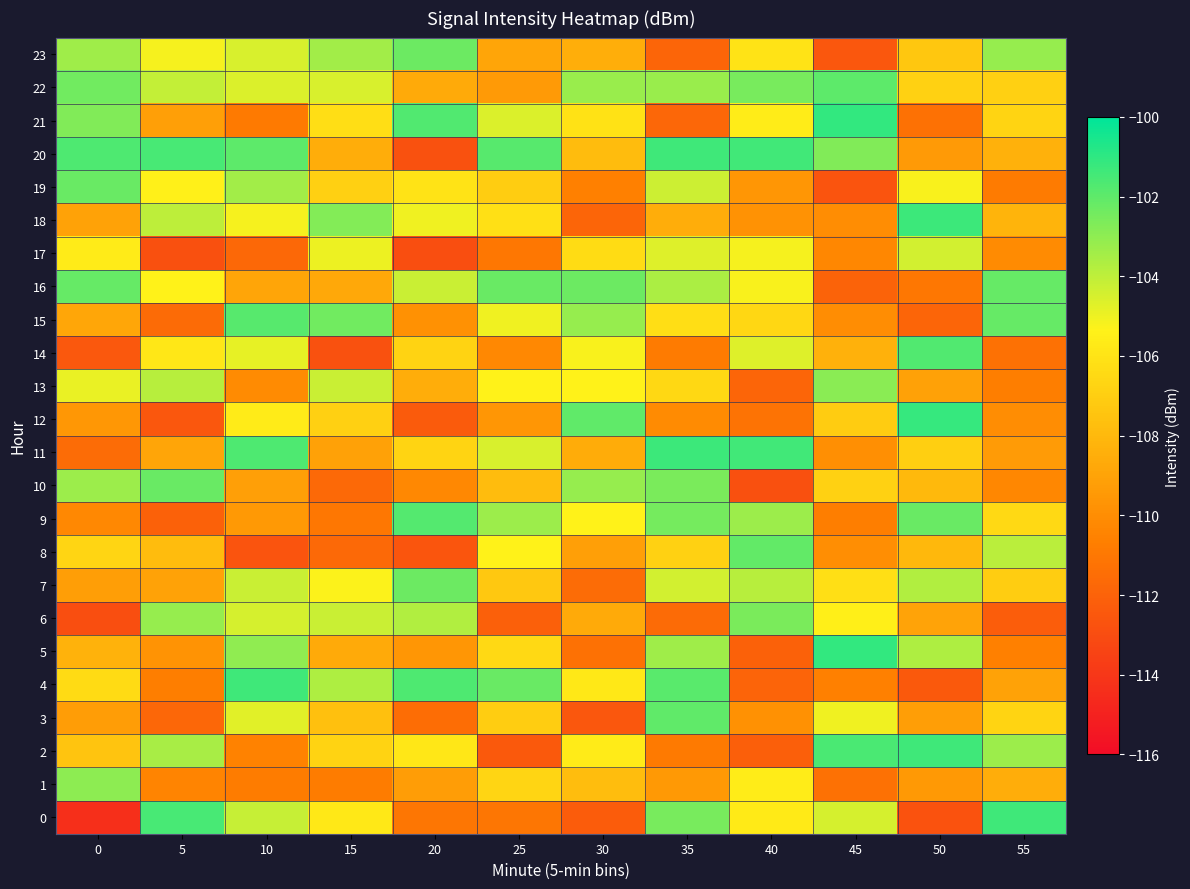

At how many categories does at least one series exceed -103?

12